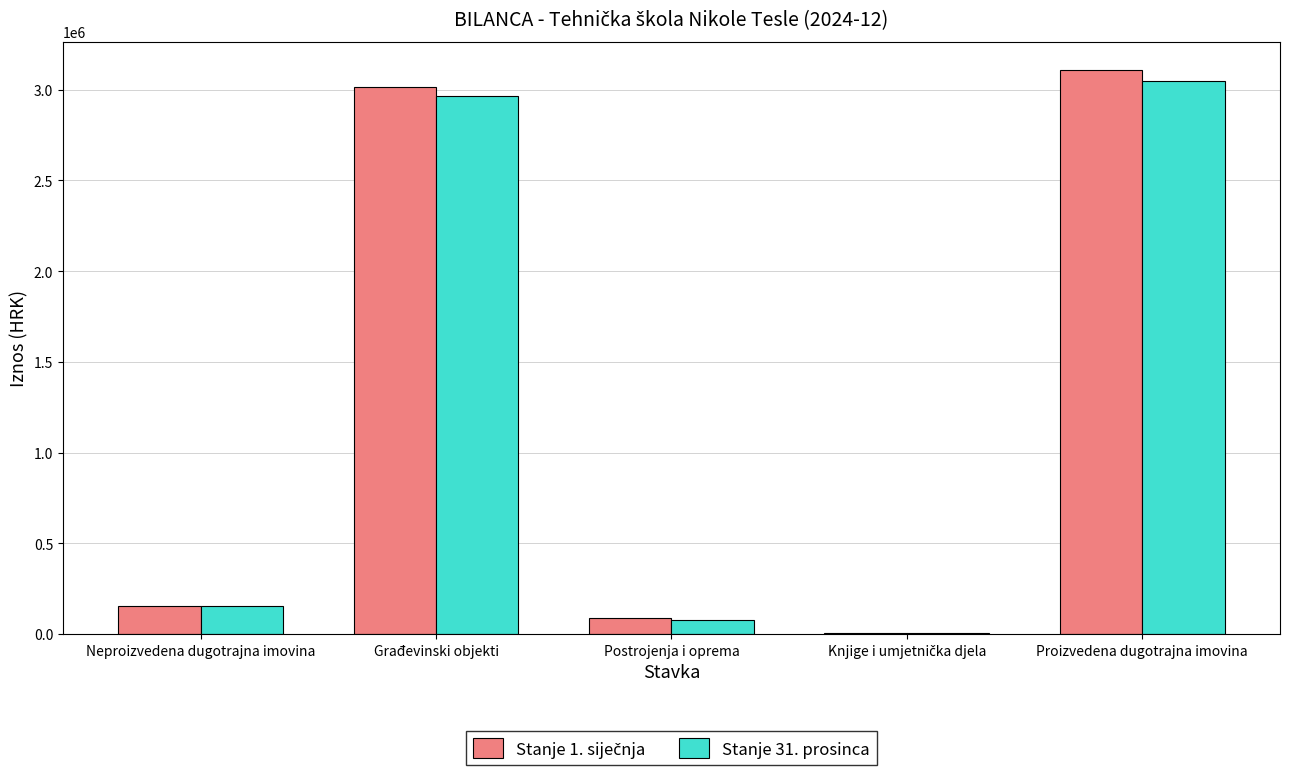

At which category is the sum across all series the highest?

Proizvedena dugotrajna imovina